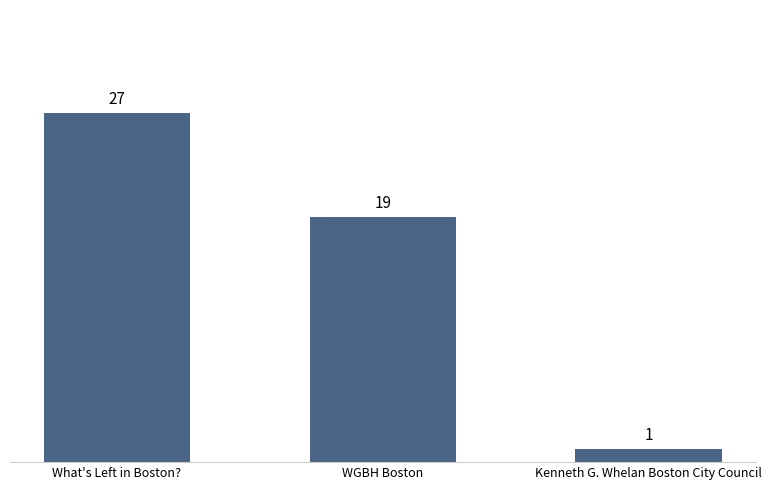

Which category has the highest value across all series?

What's Left in Boston?